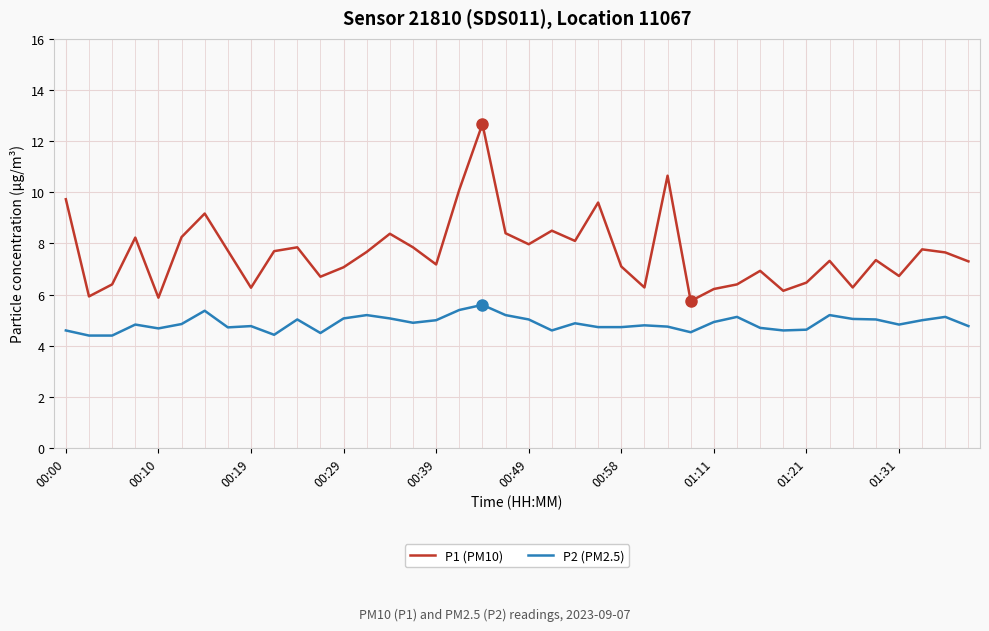

What are all the series names shown in the legend?

P1 (PM10), P2 (PM2.5)